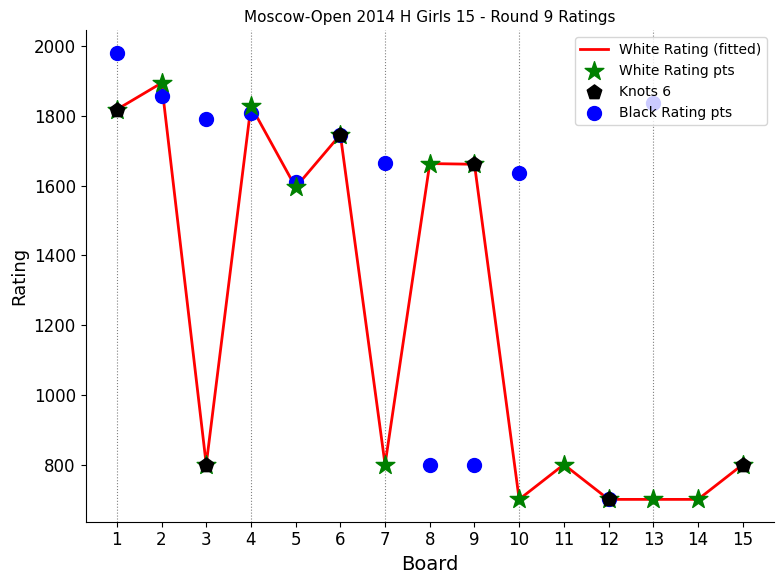

Is the value of Black Rating at 3 greater than the value of Board at 6?

Yes